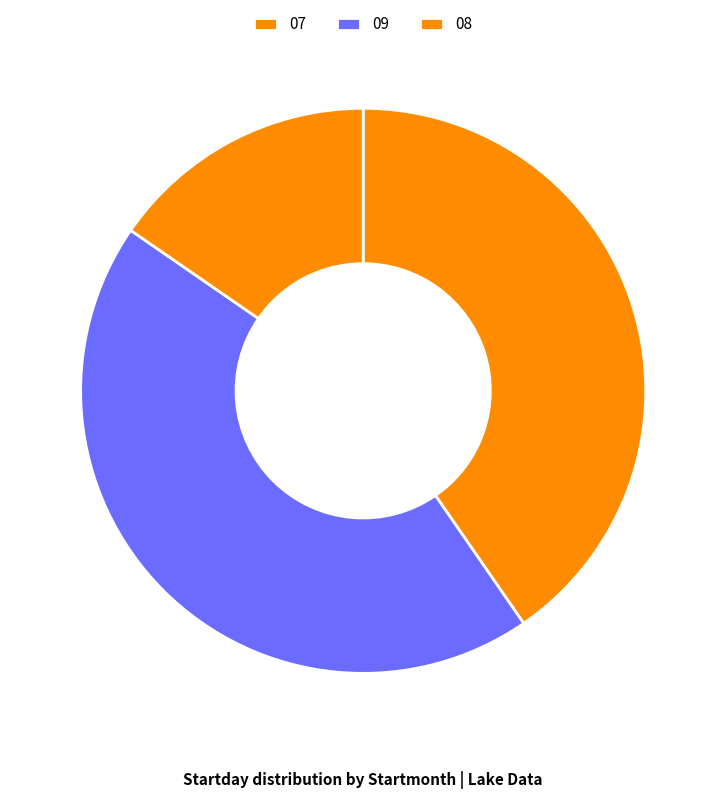

True or false: 07 accounts for 40% of the total.

True